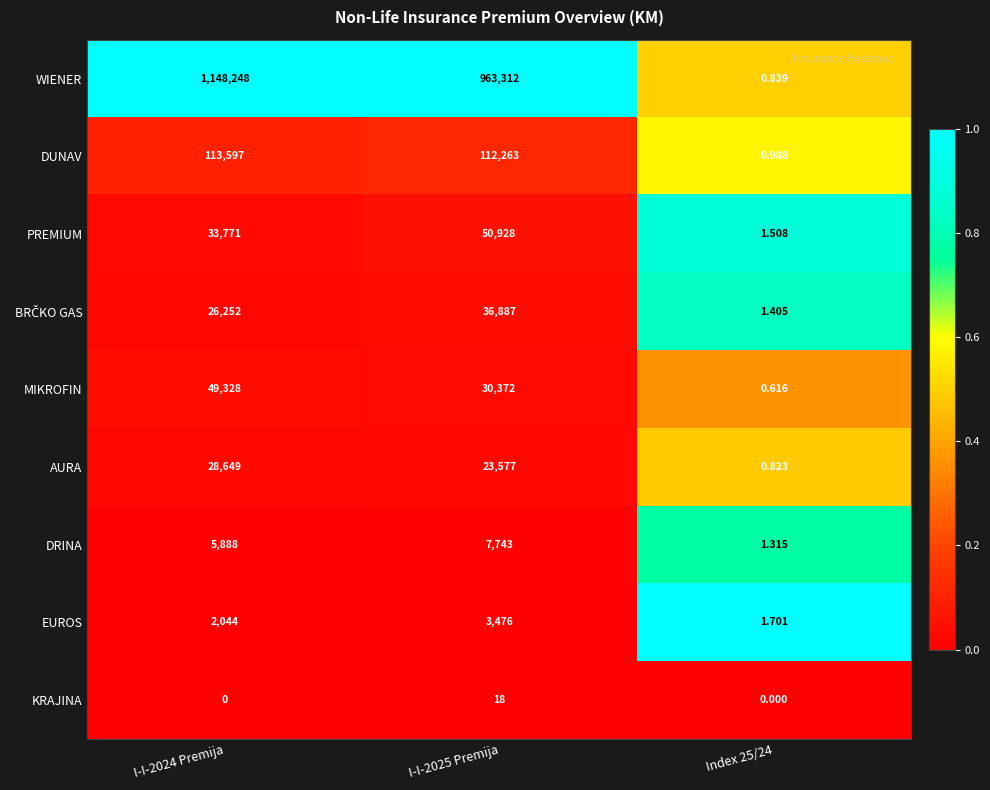

Which series has the largest total across all categories?

WIENER